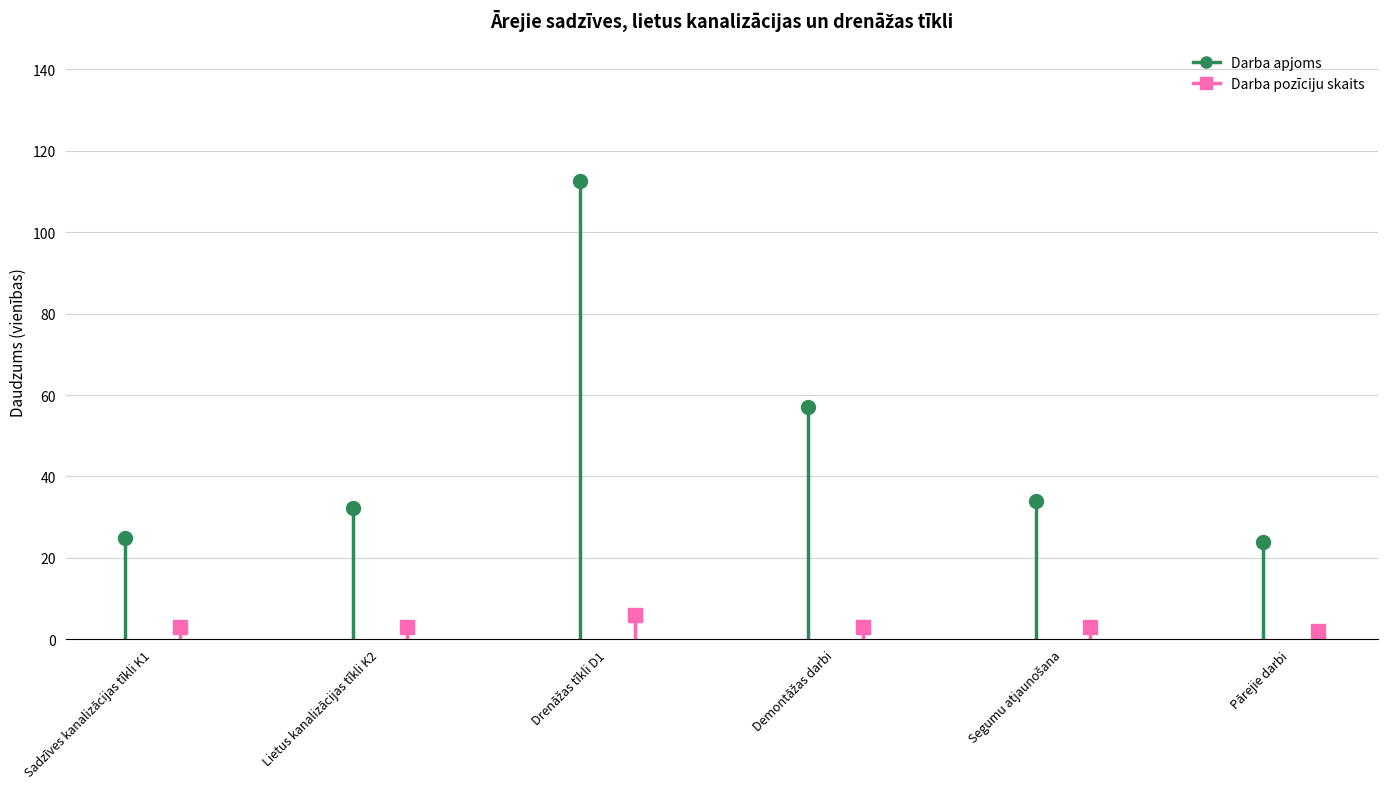

What is the maximum value shown in the chart?

112.5